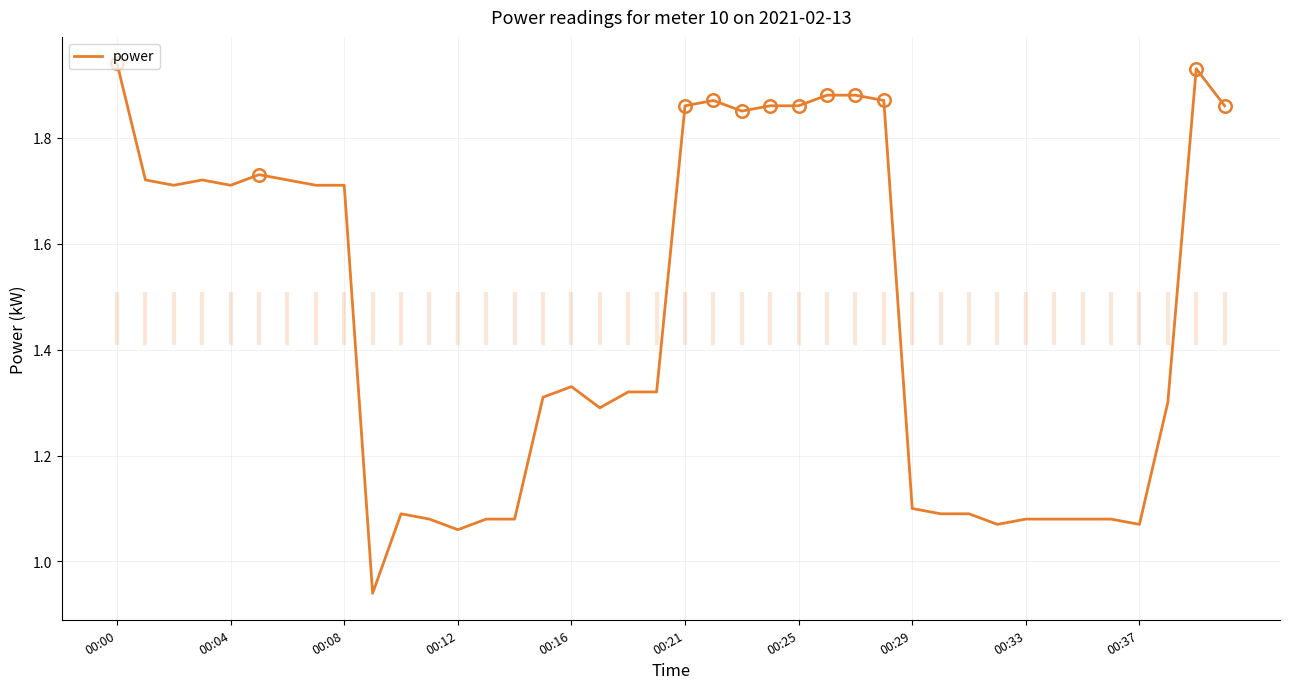

The power series shows 2.0 at 00:16. True or false?

False